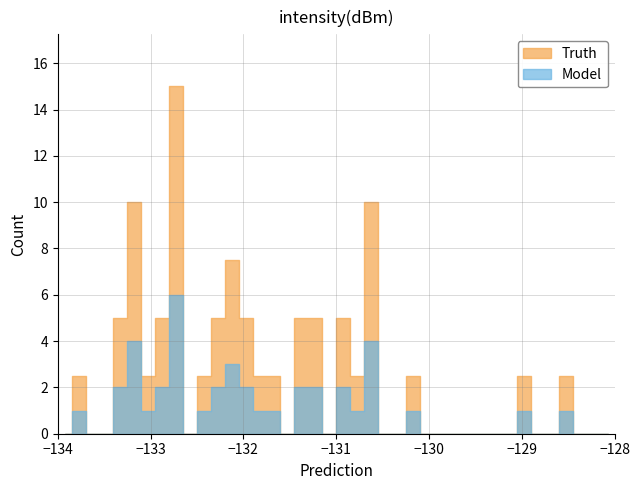

True or false: Truth has more than 2 points higher than both neighbors.

True